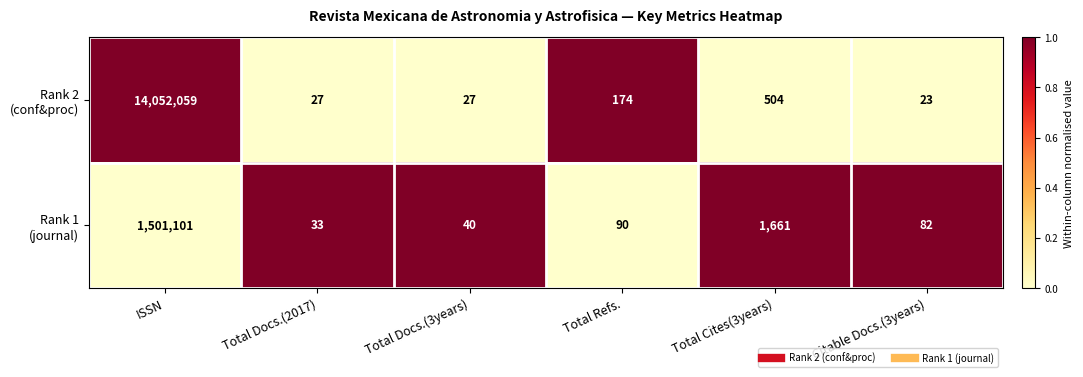

What is the minimum value shown in the chart?

23